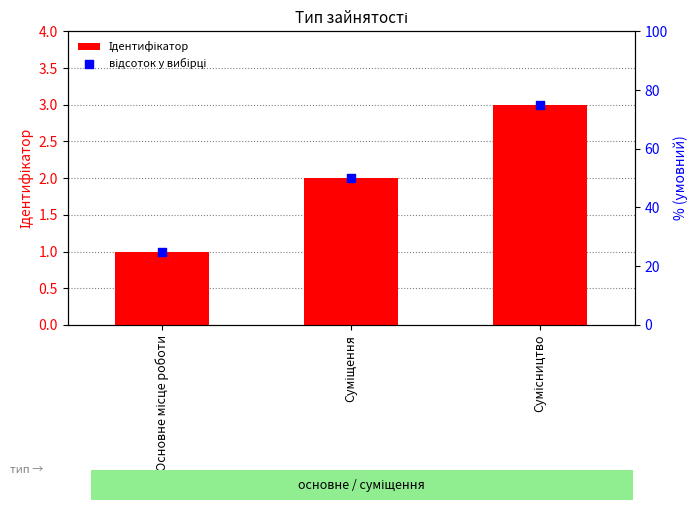

Which series has the widest spread of Y values?

відсоток у вибірці